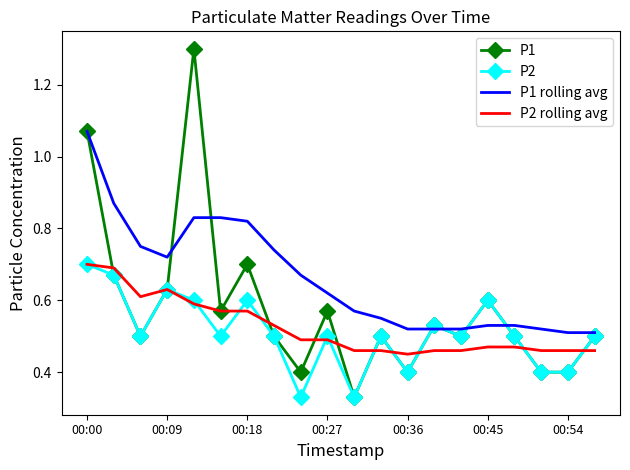

What is the maximum value shown in the chart?

1.3